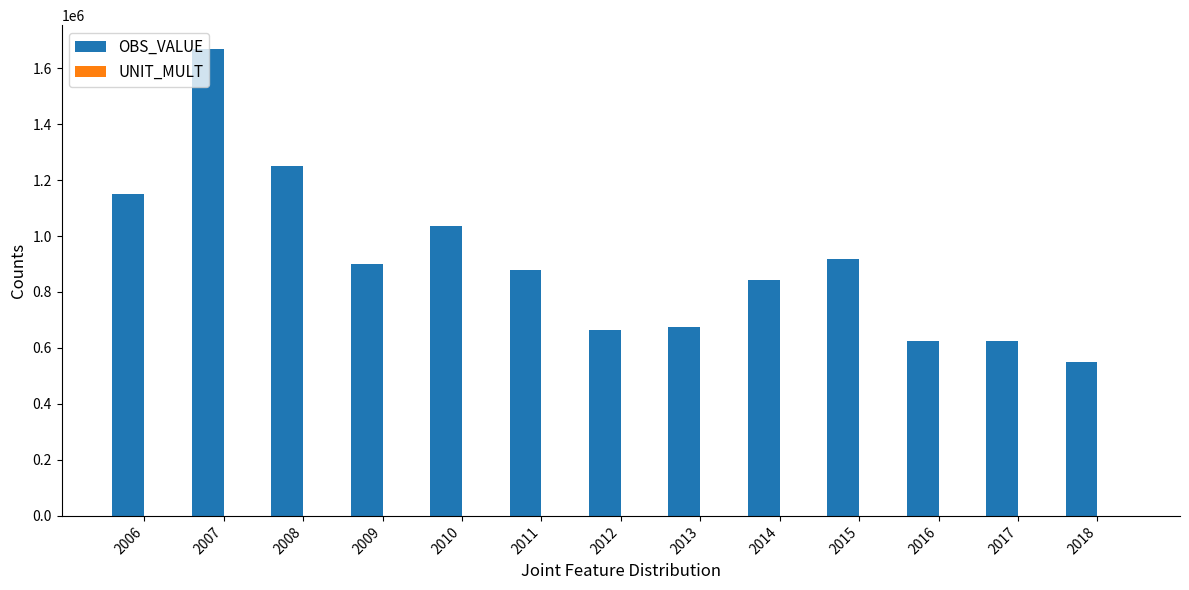

What is the maximum value shown in the chart?

1669853.0